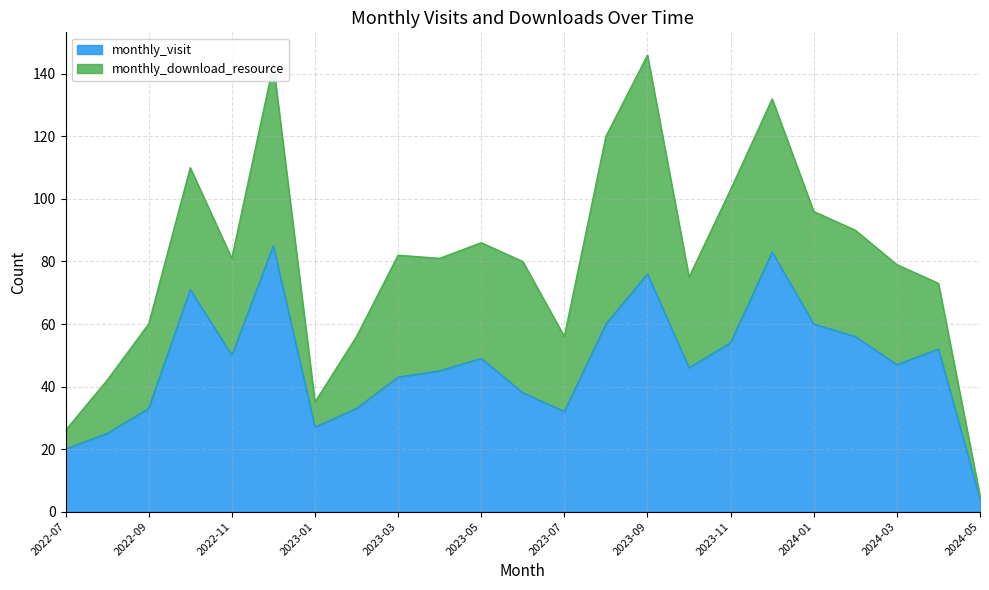

Rank the categories by value from highest to lowest.

2022-12, 2023-12, 2023-09, 2022-10, 2023-08, 2024-01, 2024-02, 2023-11, 2024-04, 2022-11, 2023-05, 2024-03, 2023-10, 2023-04, 2023-03, 2023-06, 2022-09, 2023-02, 2023-07, 2023-01, 2022-08, 2022-07, 2024-05